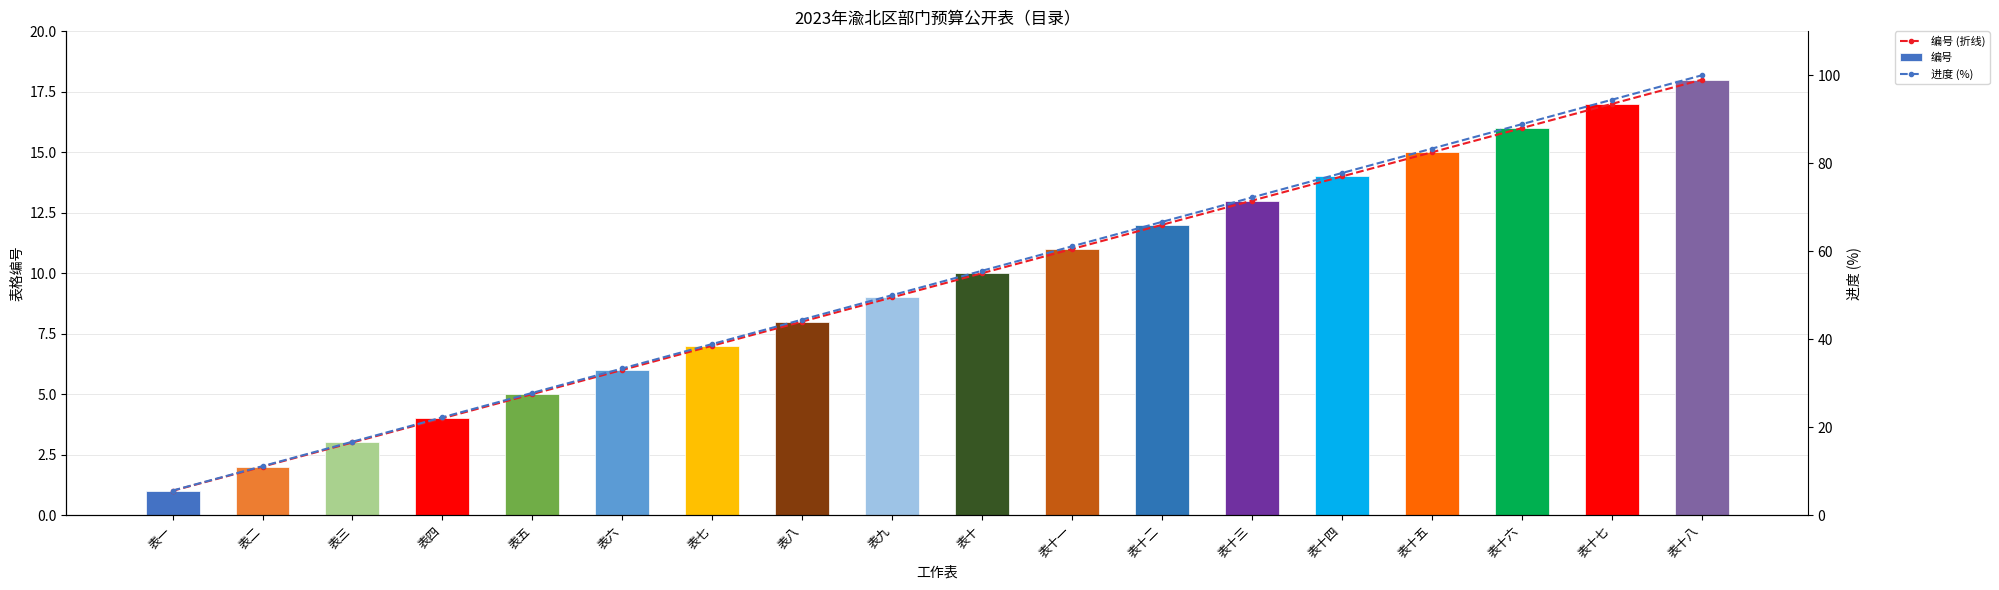

What is the difference between the highest and lowest values at 表四?

18.2